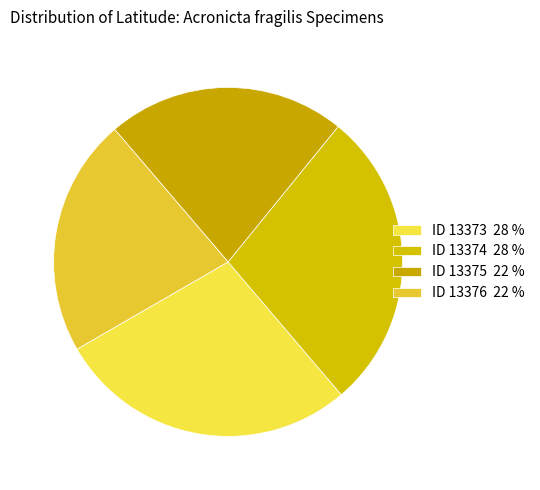

How many slices are in this pie chart?

4